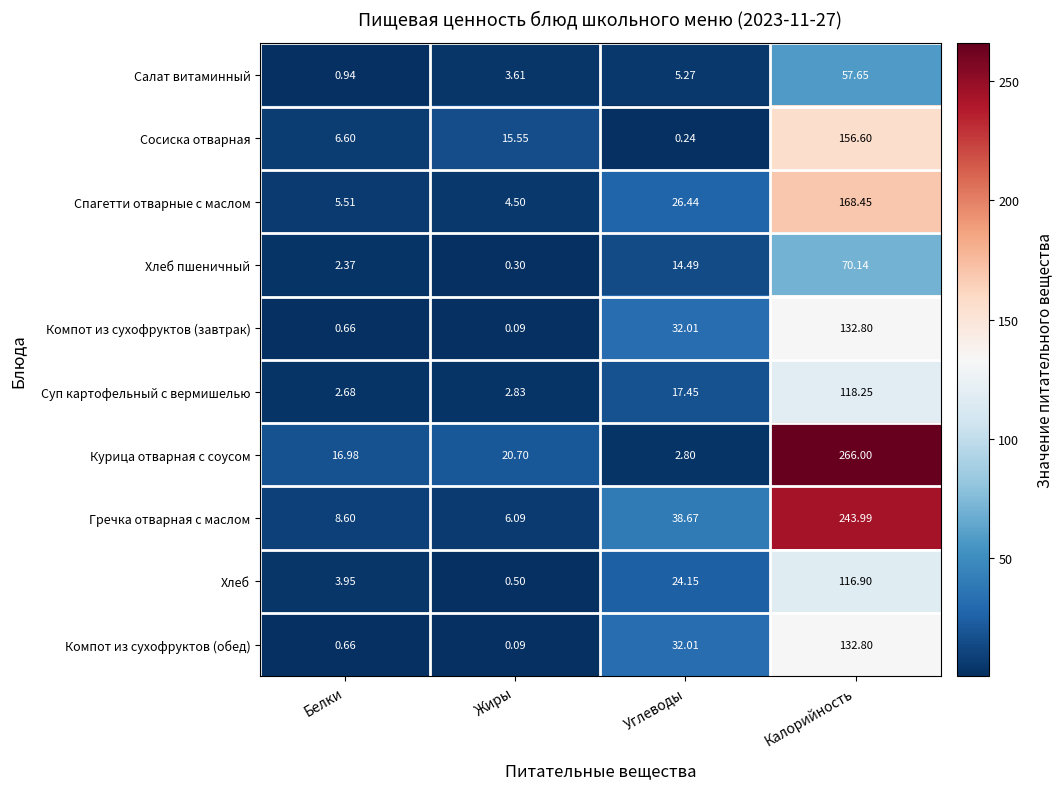

Which series has the largest total across all categories?

Курица отварная с соусом